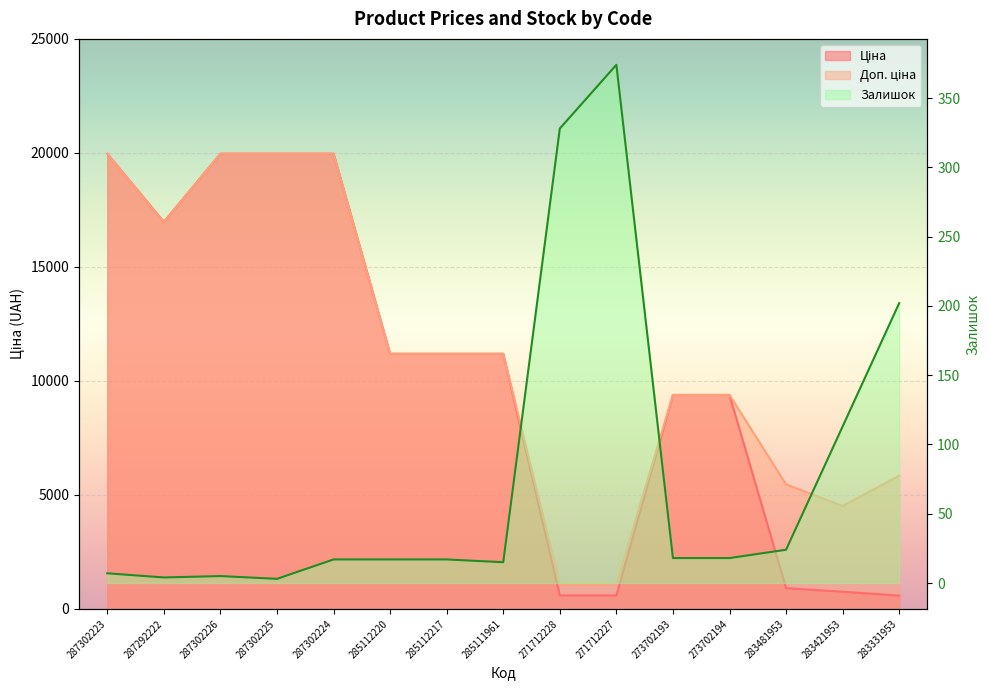

Which series has the largest range (max minus min)?

Ціна